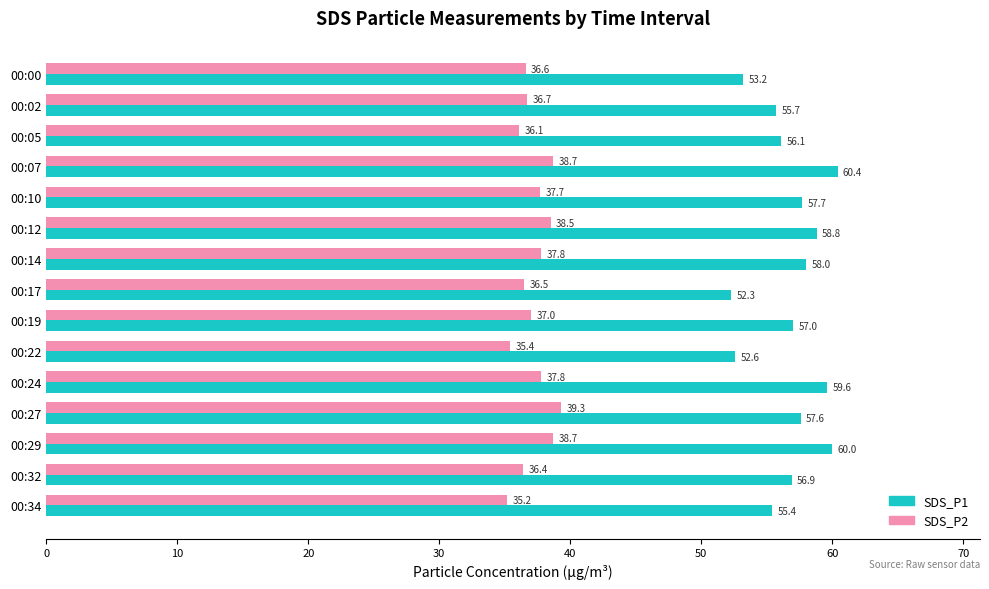

Between 00:07 and 00:32, which series saw the biggest shift?

SDS_P1